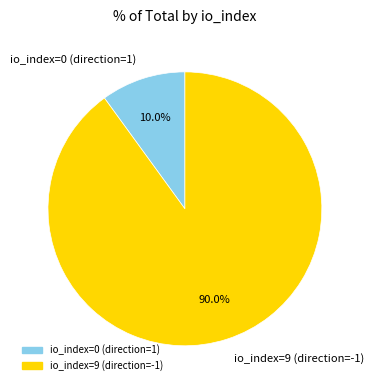

Is there any slice that represents more than half of the pie?

Yes